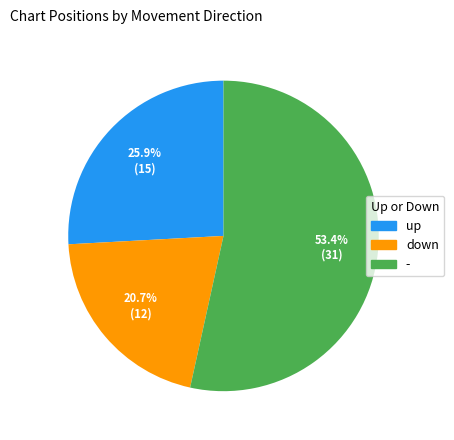

How many slices are in this pie chart?

3